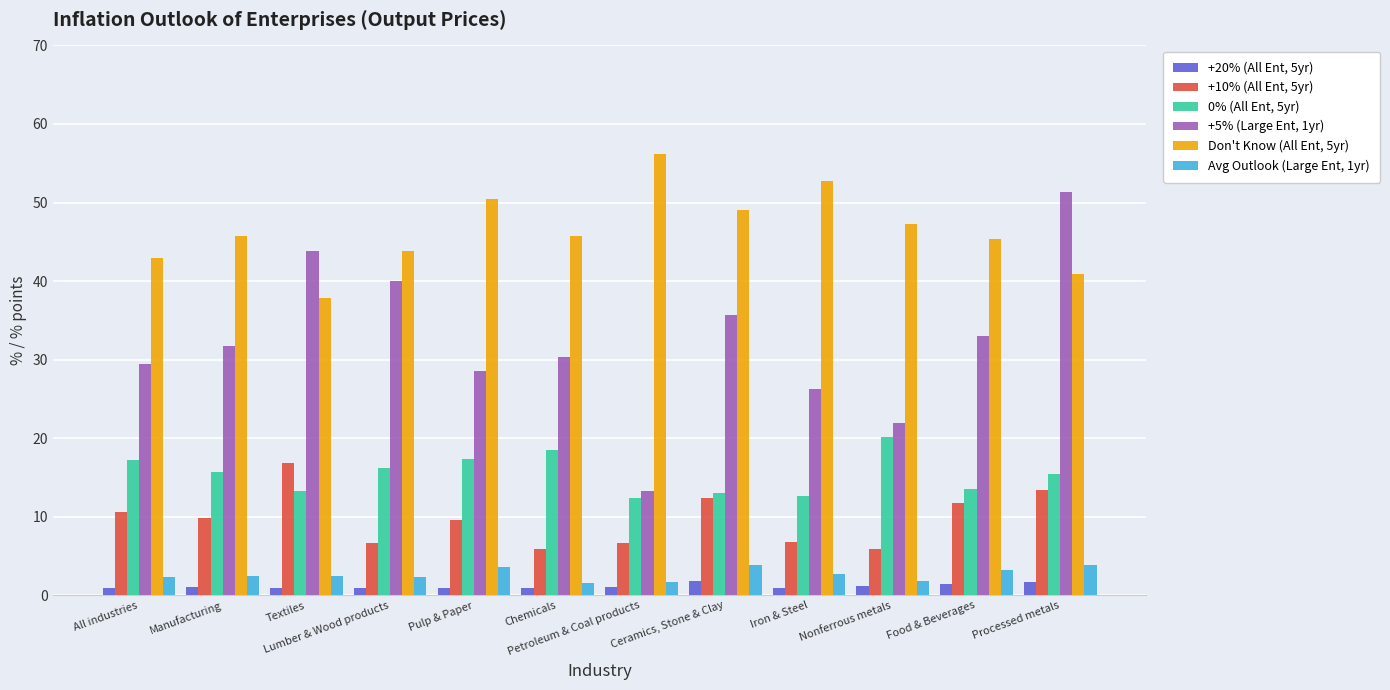

How many groups of bars are there?

12